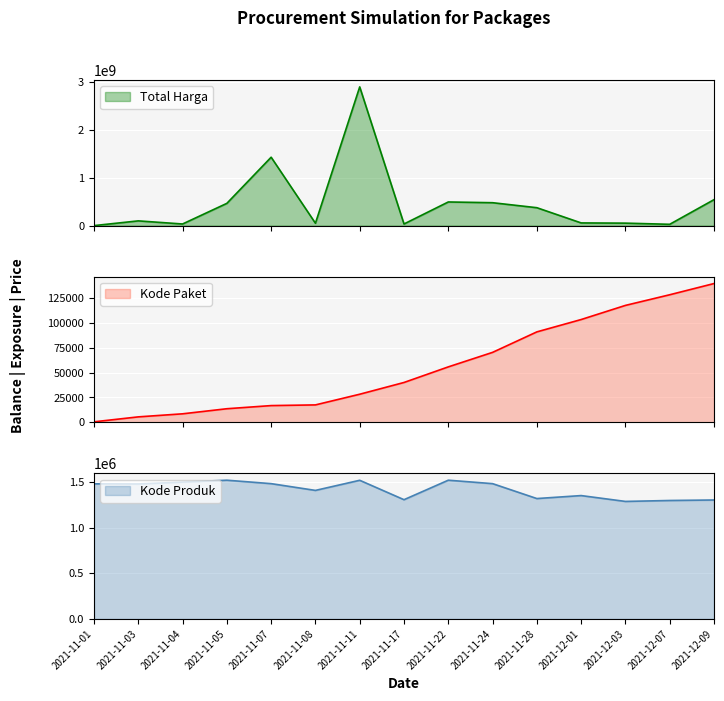

The value of Kode Paket at 2021-11-24 is 70453. True or false?

True